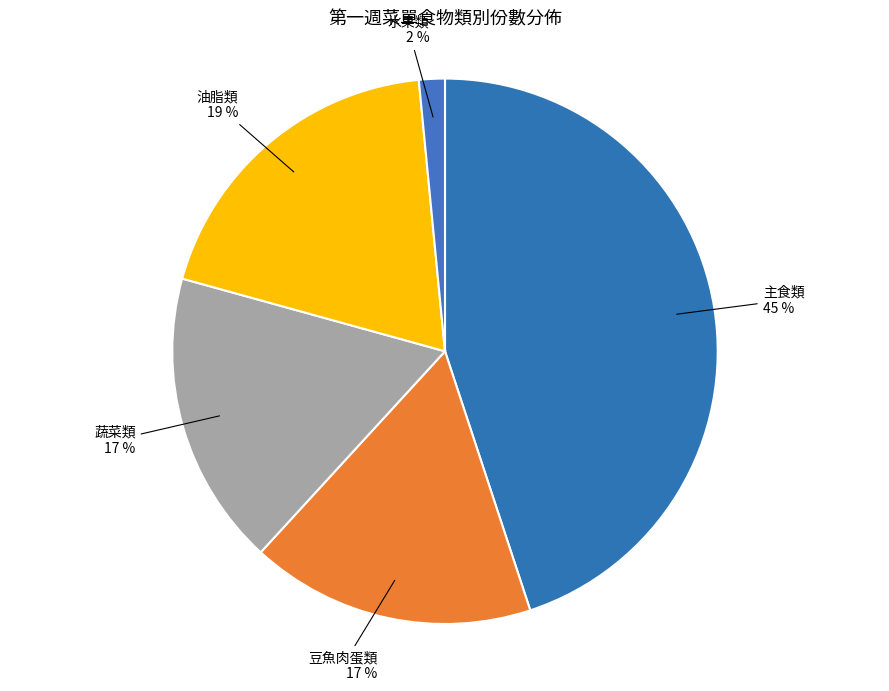

How many segments does this pie chart have?

5